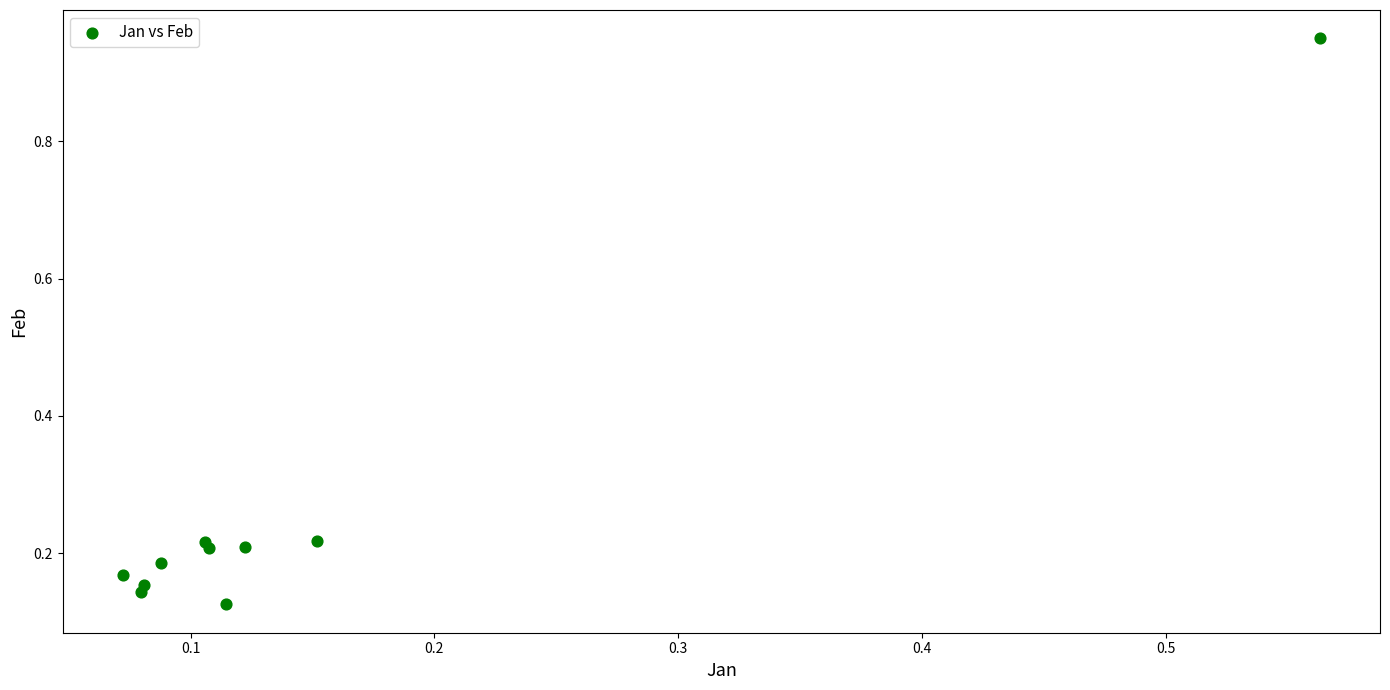

What is the average Y value?

0.3